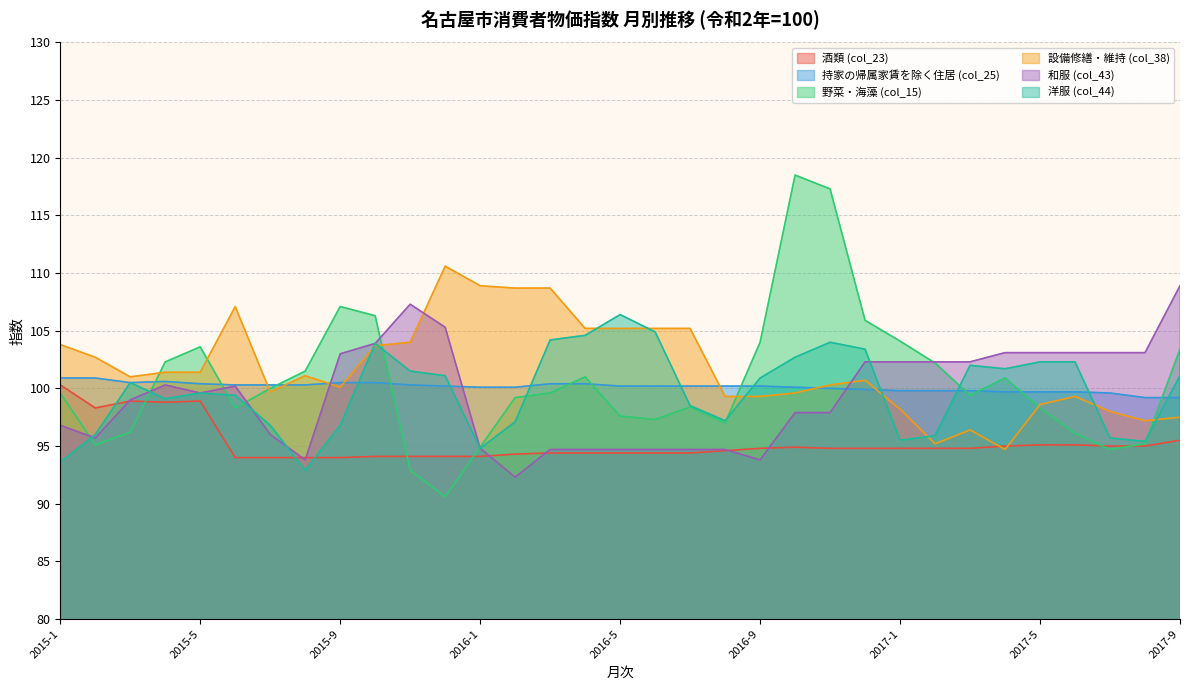

At which label is 酒類 (col_23) closest to 97?

2015-2